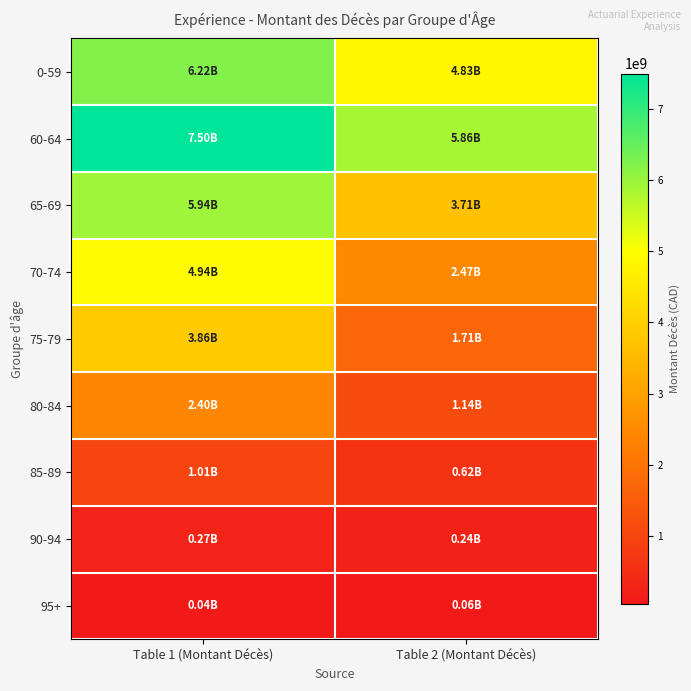

Reading right to left, list all the values displayed in this chart.

0-59: Table 2 (Montant Décès)=4827728941.3	Table 1 (Montant Décès)=6222892641.4
60-64: Table 2 (Montant Décès)=5862069752.4	Table 1 (Montant Décès)=7495218051.7
65-69: Table 2 (Montant Décès)=3708272637.4	Table 1 (Montant Décès)=5944005992.6
70-74: Table 2 (Montant Décès)=2468526649.3	Table 1 (Montant Décès)=4942913308.8
75-79: Table 2 (Montant Décès)=1706458398.5	Table 1 (Montant Décès)=3860261387.7
80-84: Table 2 (Montant Décès)=1136314214.2	Table 1 (Montant Décès)=2404928823.0
85-89: Table 2 (Montant Décès)=620555005.9	Table 1 (Montant Décès)=1010336743.7
90-94: Table 2 (Montant Décès)=241583111.0	Table 1 (Montant Décès)=269239093.9
95+: Table 2 (Montant Décès)=61523021.7	Table 1 (Montant Décès)=41009966.7